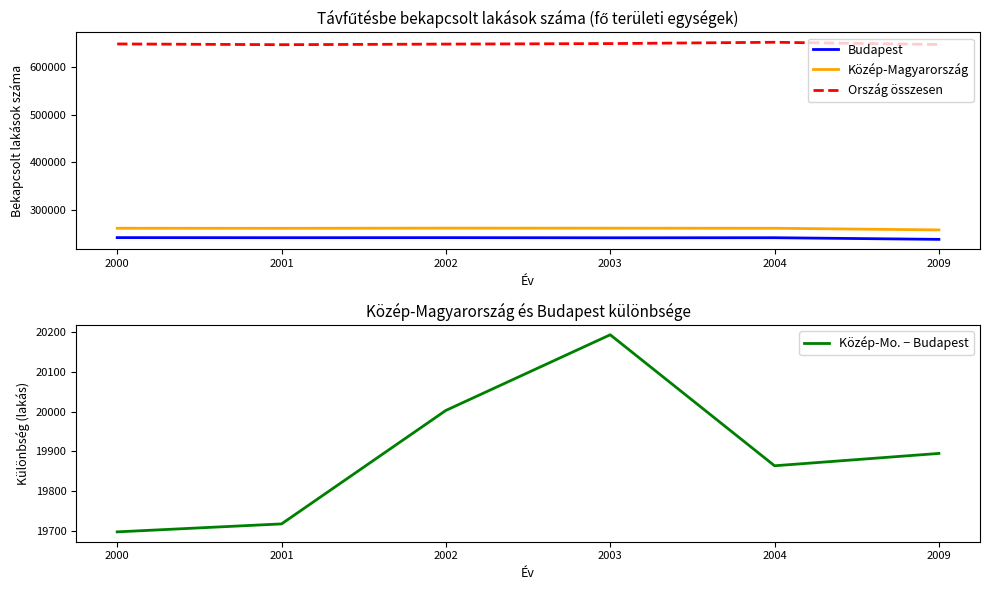

At which category does Közép-Mo. − Budapest reach its first local valley?

2004